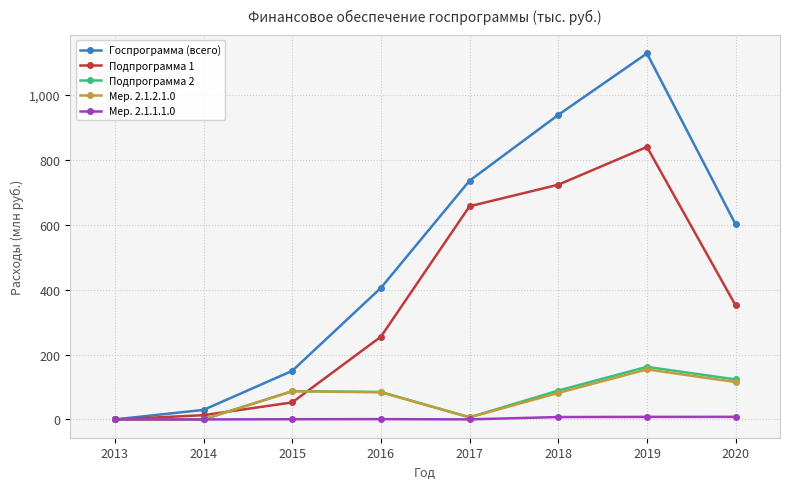

Is it true that Подпрограмма 2 equals 51.4 at 2018?

False